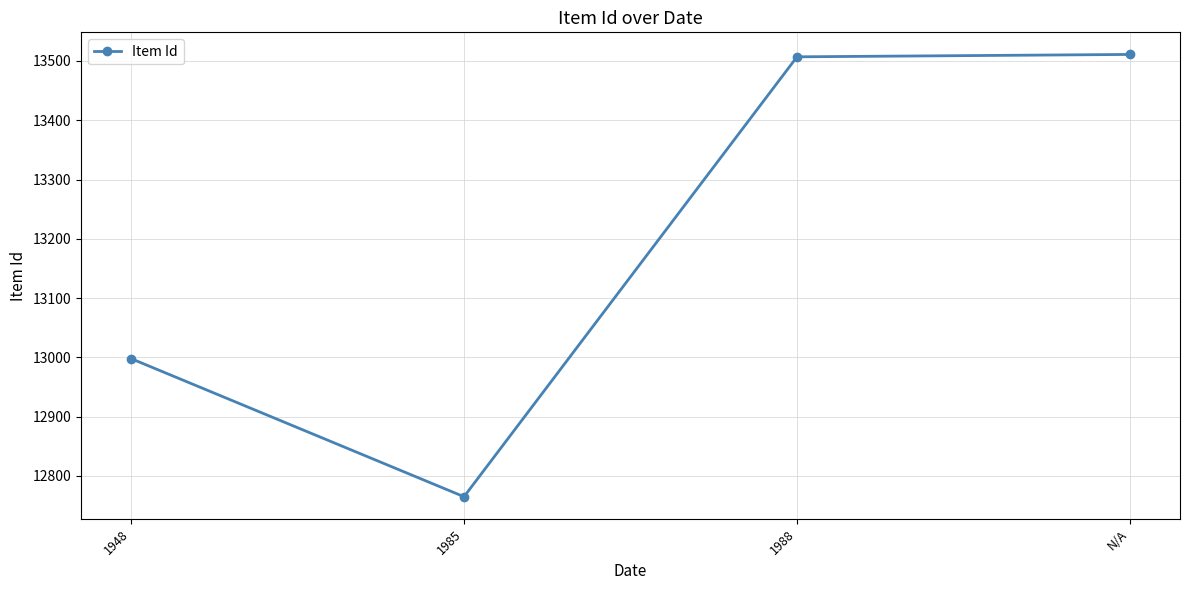

At which category does the data reach its first local valley?

1985